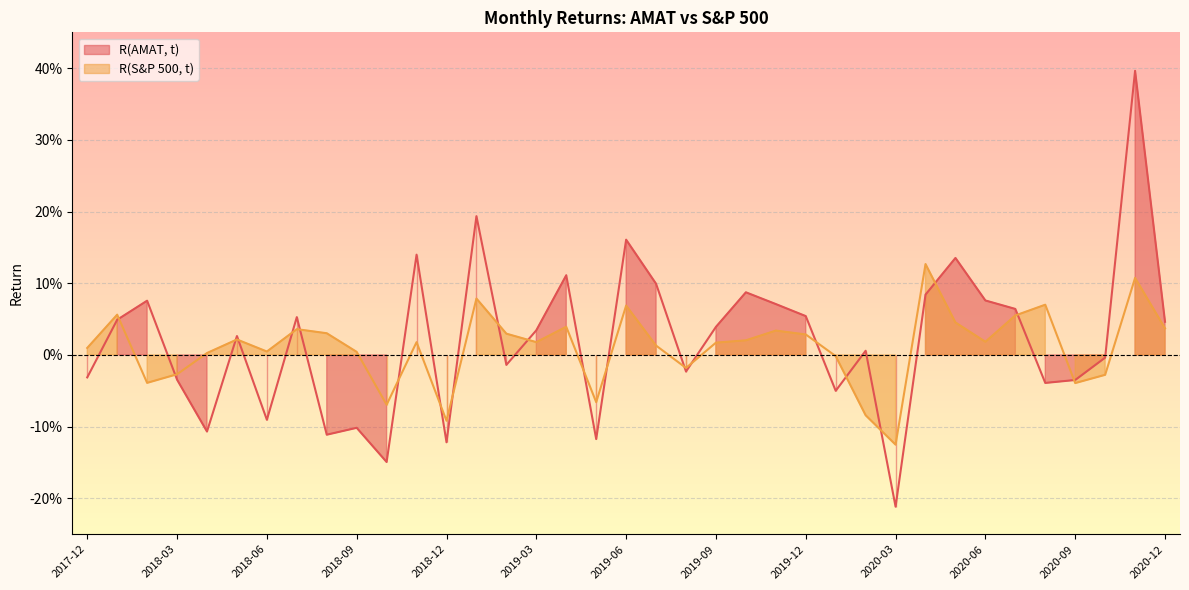

At 2019-02, list the series in order from largest to smallest.

R(S&P 500, t), R(AMAT, t)